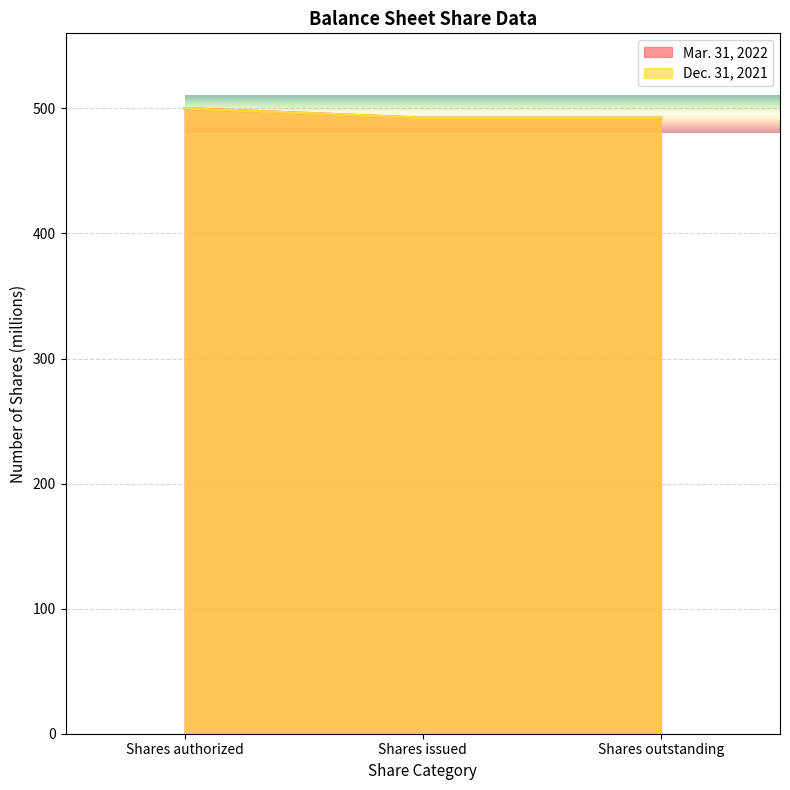

What is the maximum value for Mar. 31, 2022?

500.0